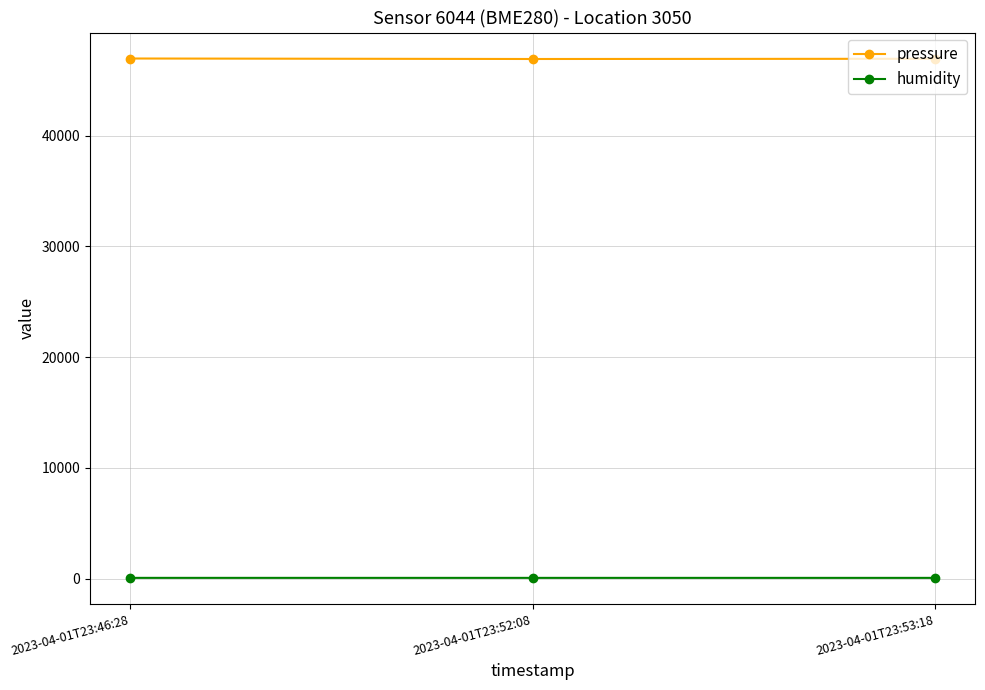

What is the sum of all humidity values?

233.5